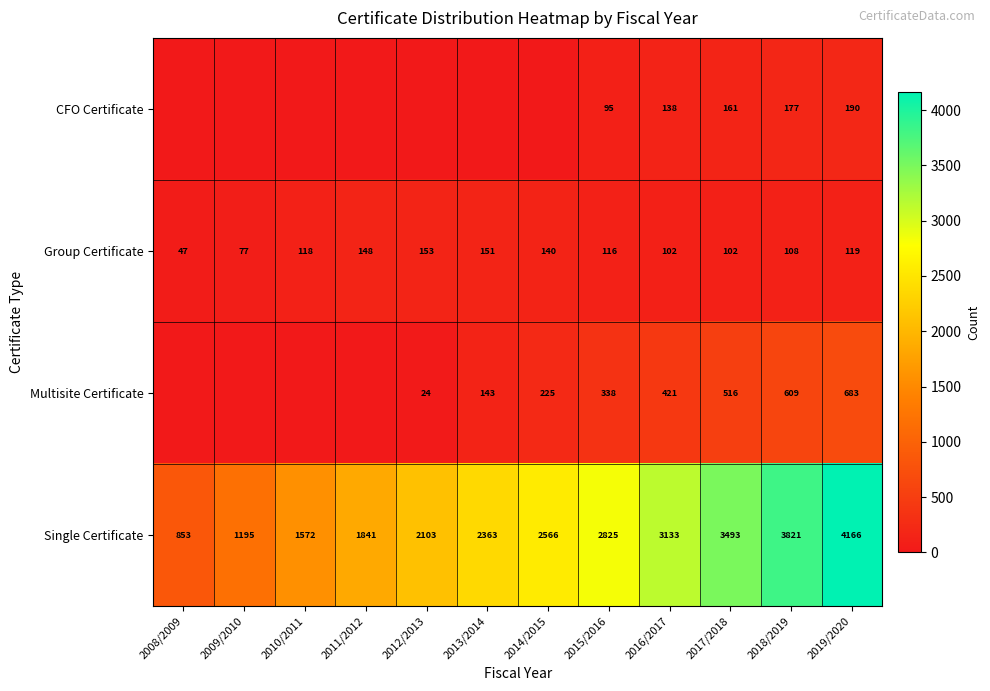

Which has a higher value, 2009/2010 or 2014/2015?

2009/2010